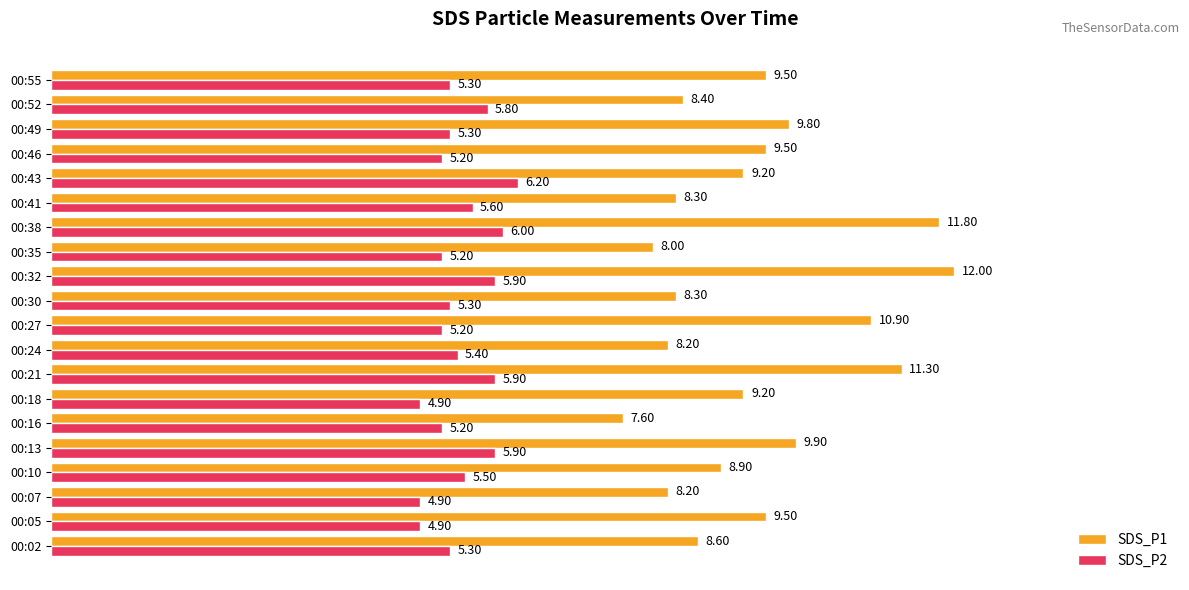

Which series has the largest range (max minus min)?

SDS_P1